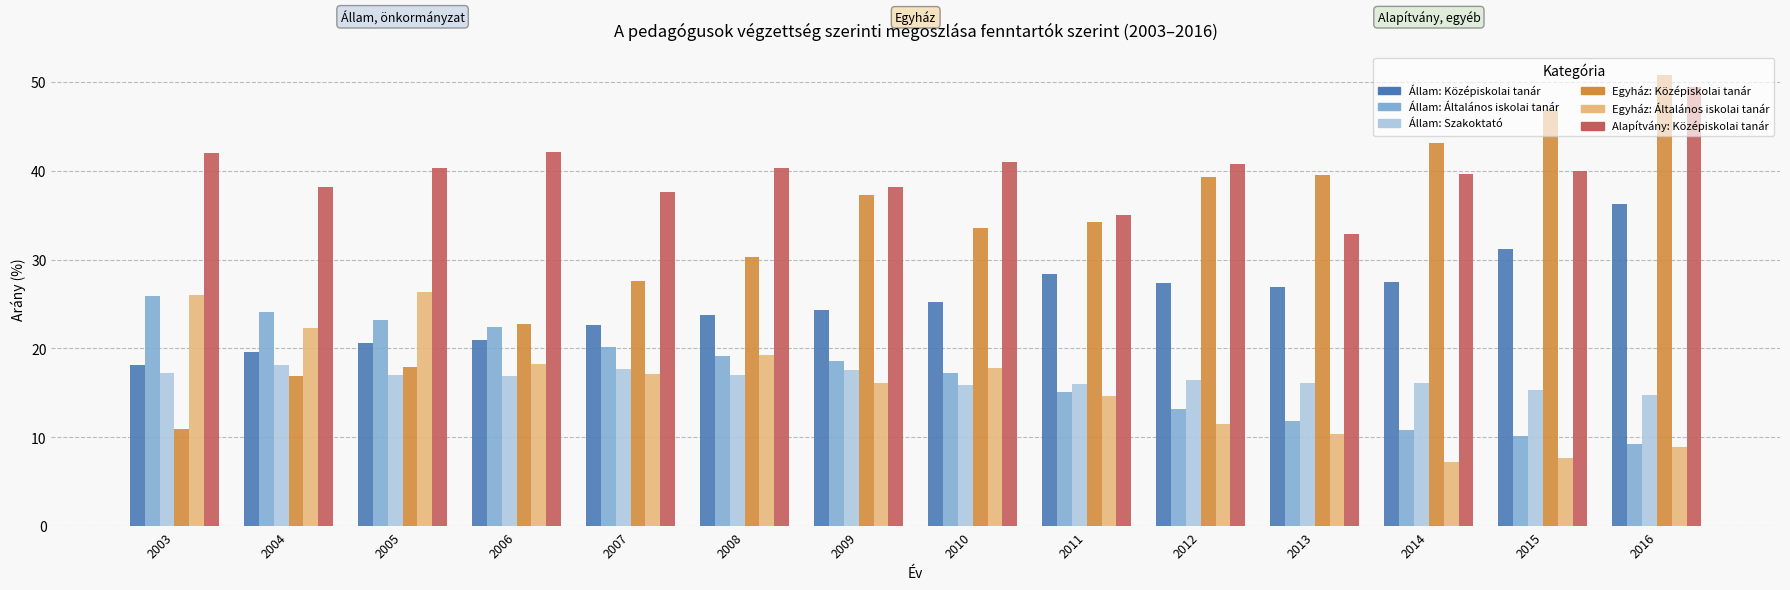

At which category does the chart reach its peak across all series?

2016